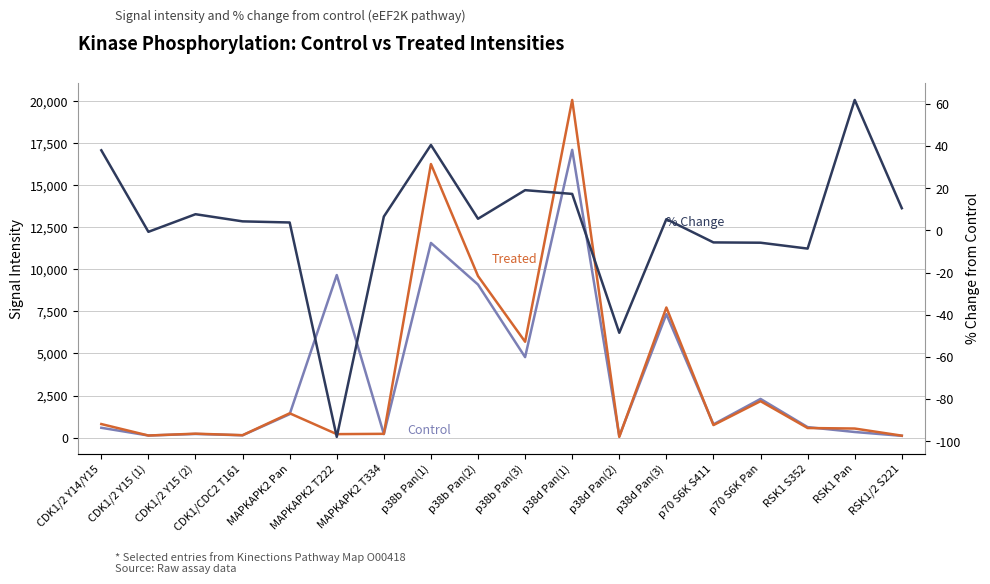

What is the spread (max minus min) of values at RSK1 S352?

632.1